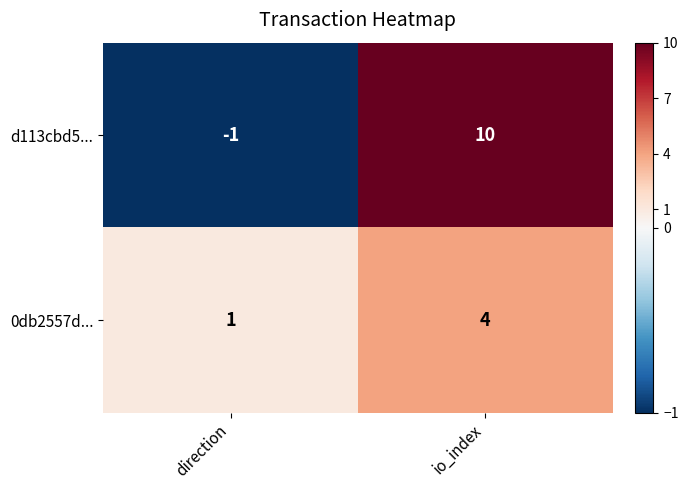

At how many categories does at least one series exceed 7?

1